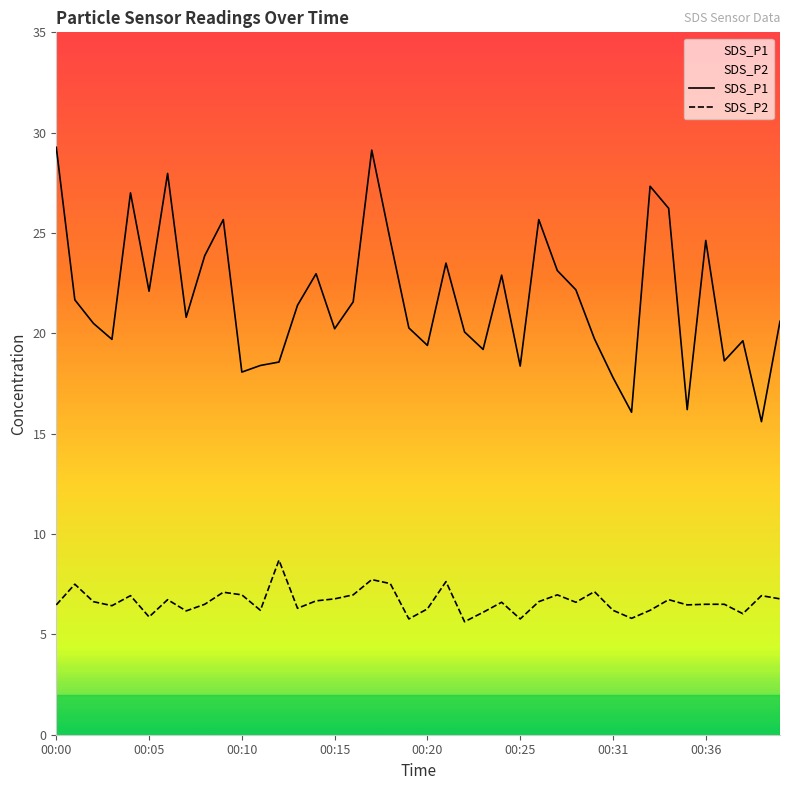

List the series in order of their overall mean, lowest first.

SDS_P2, SDS_P1